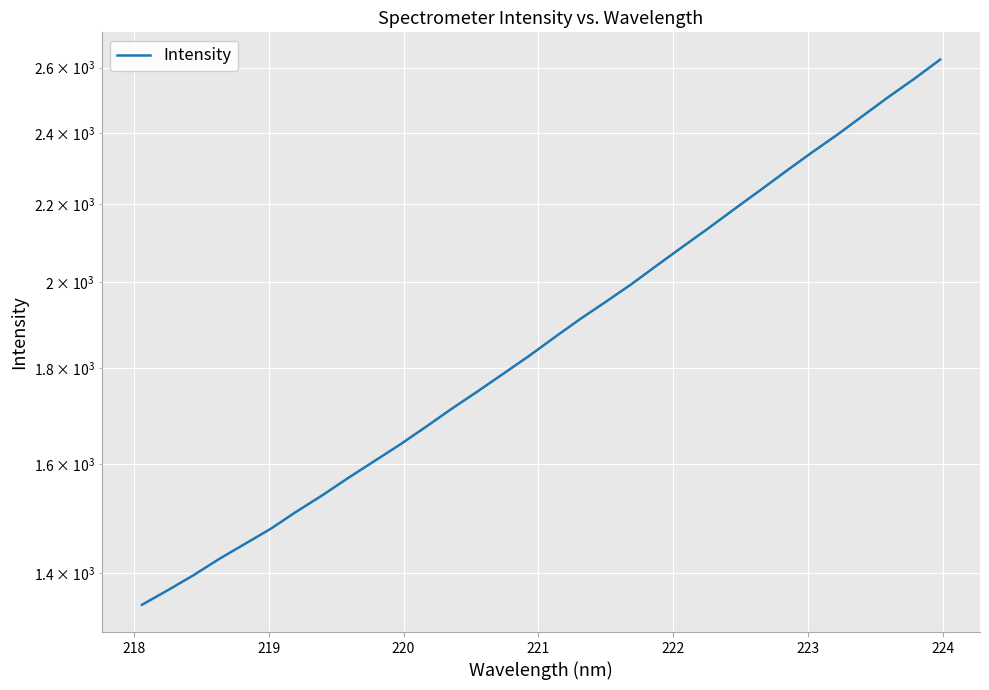

Reading left to right, transcribe all the data shown in this chart.

1347.1	1371.3	1396.7	1425.0	1451.4	1478.5	1510.0	1540.3	1573.2	1605.5	1638.5	1674.1	1711.6	1748.1	1786.4	1825.7	1868.1	1910.6	1951.6	1994.3	2041.1	2088.3	2136.0	2186.3	2237.0	2289.7	2342.5	2394.6	2451.0	2508.3	2564.6	2625.3